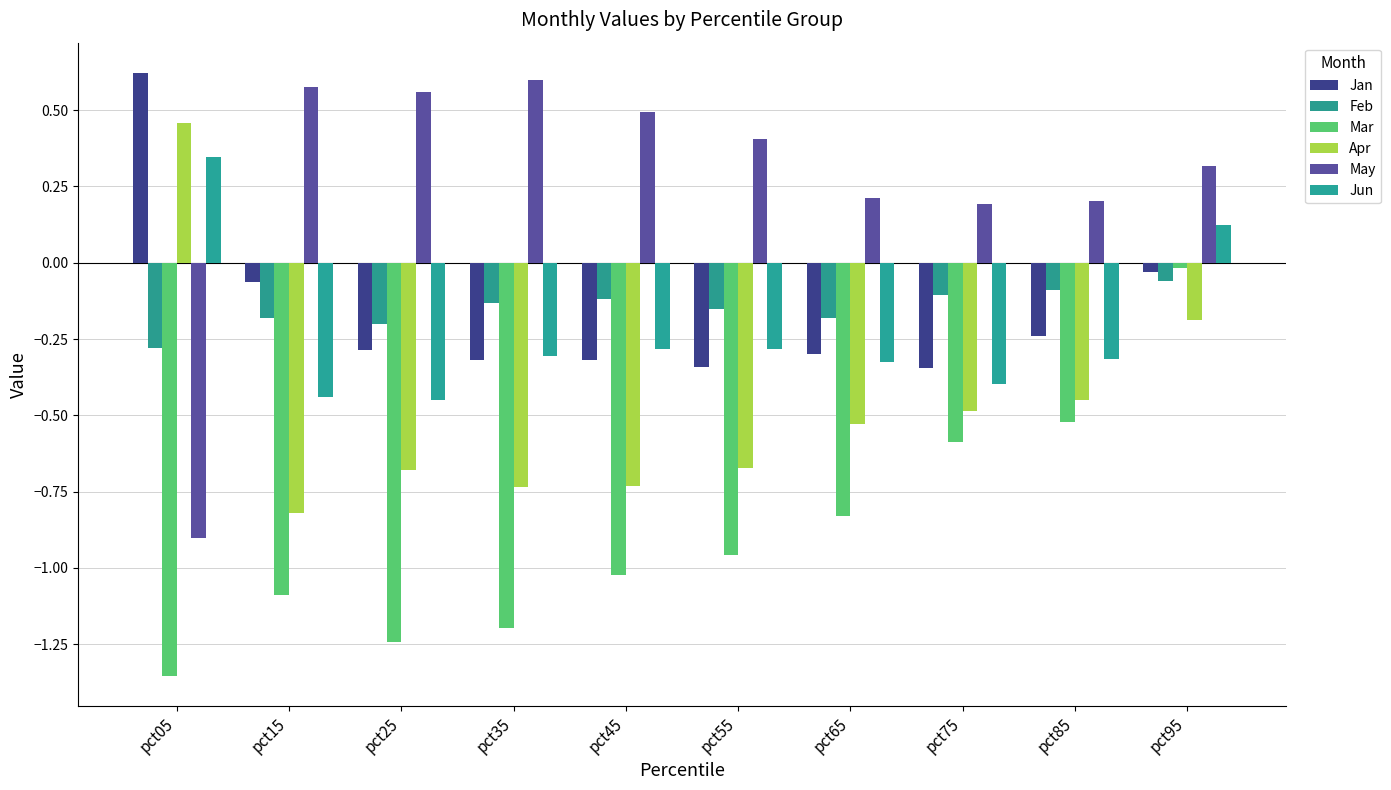

Is the value of May at pct45 greater than the value of Apr at pct95?

Yes